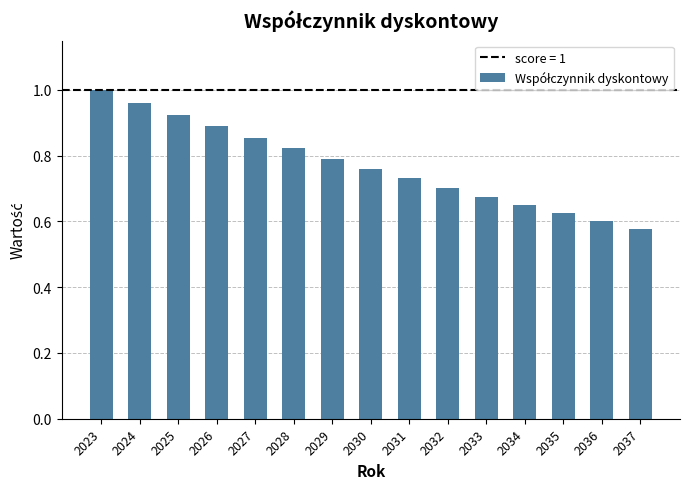

At which label is the value closest to 0?

2037